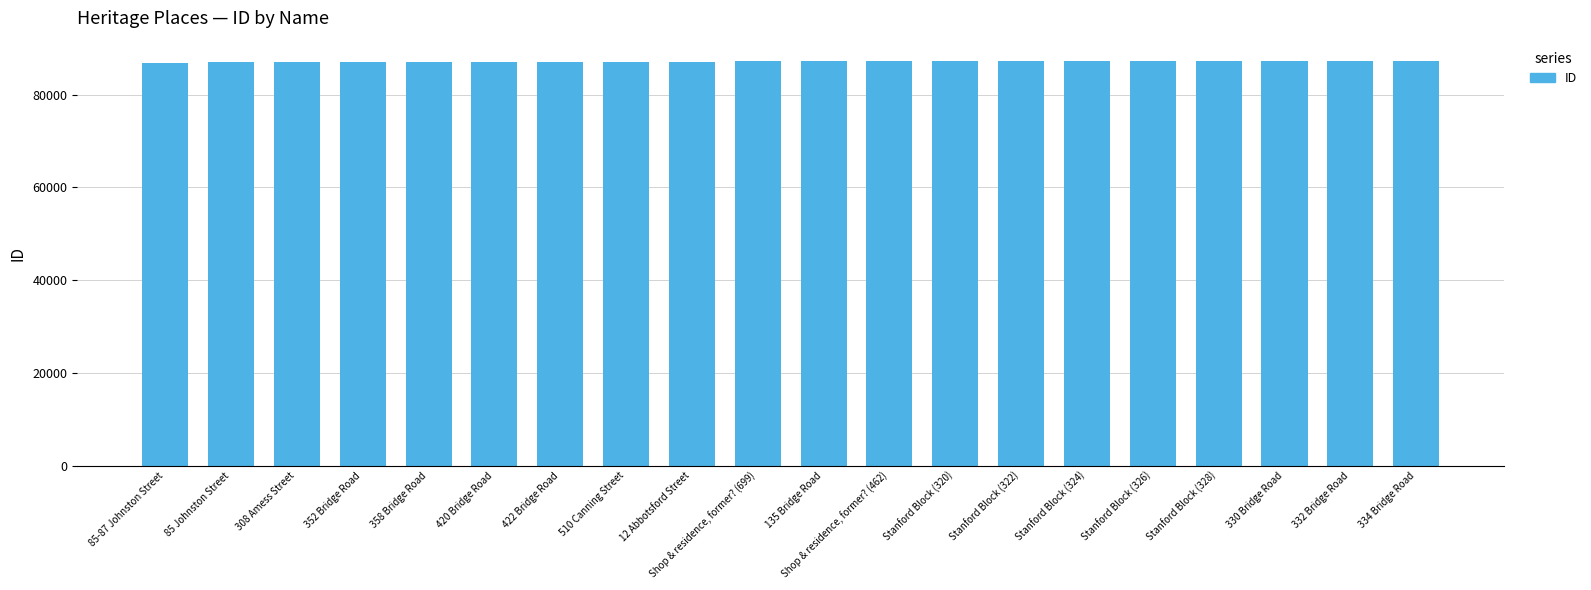

What is the label of the 9th bar from the left?

12 Abbotsford Street